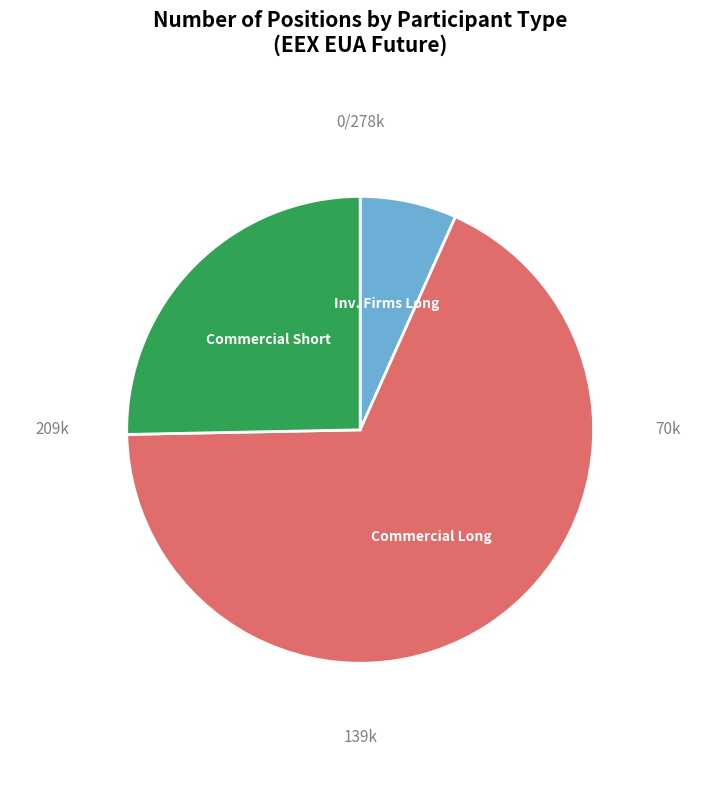

What is the majority slice?

Commercial Long